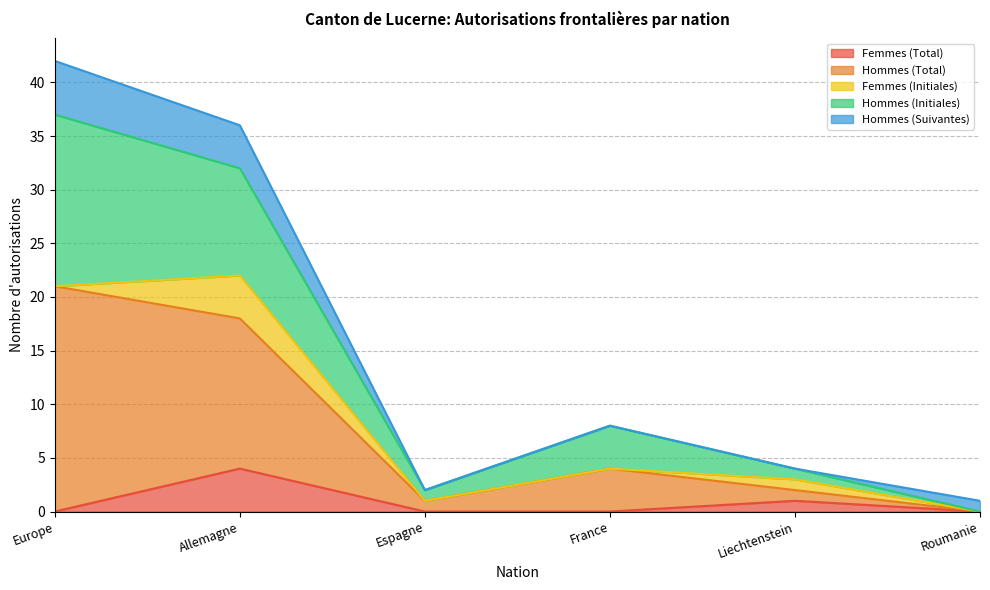

True or false: Femmes (Initiales) and Hommes (Initiales) cross at least once.

False